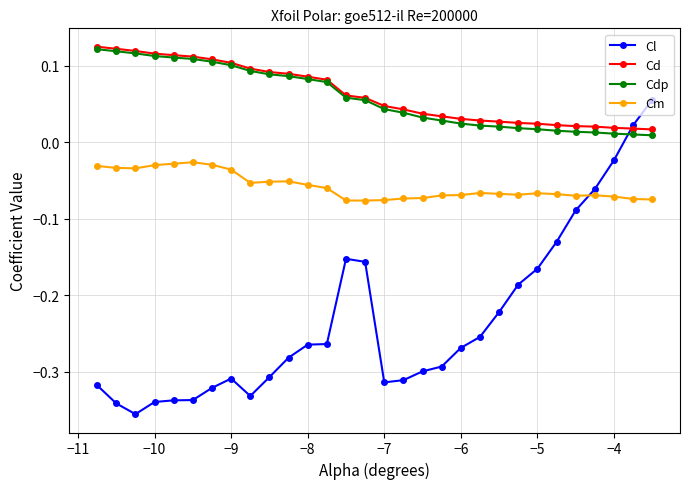

After their last crossing, which series has the higher values: Cm or Cl?

Cl